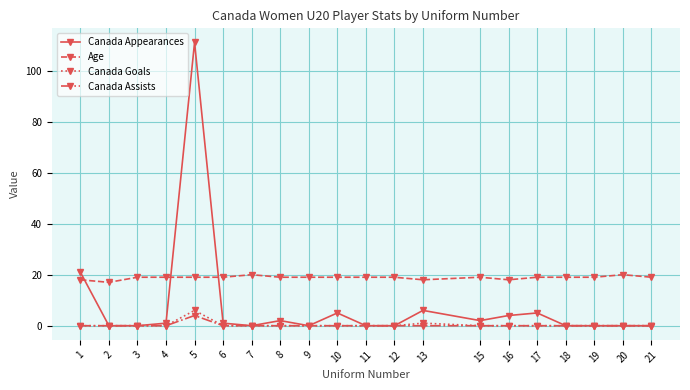

Count the Canada Goals values in the range 0 to 1.

19